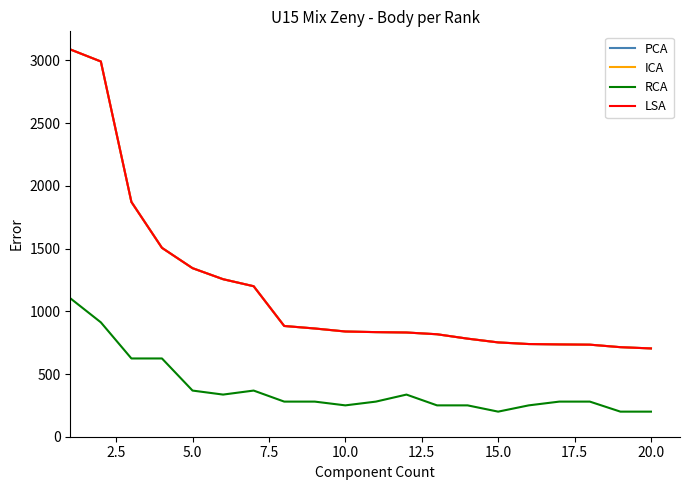

Does the chart have visible grid lines?

No